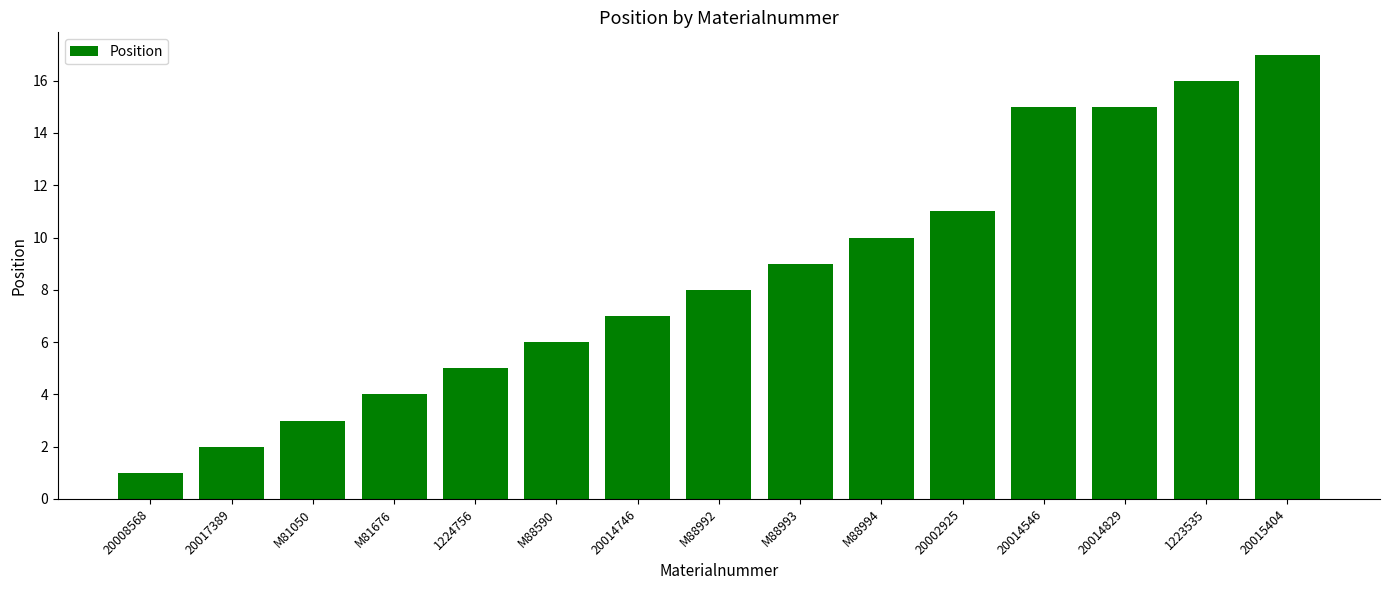

True or false: the data shows 15 at M88994.

False